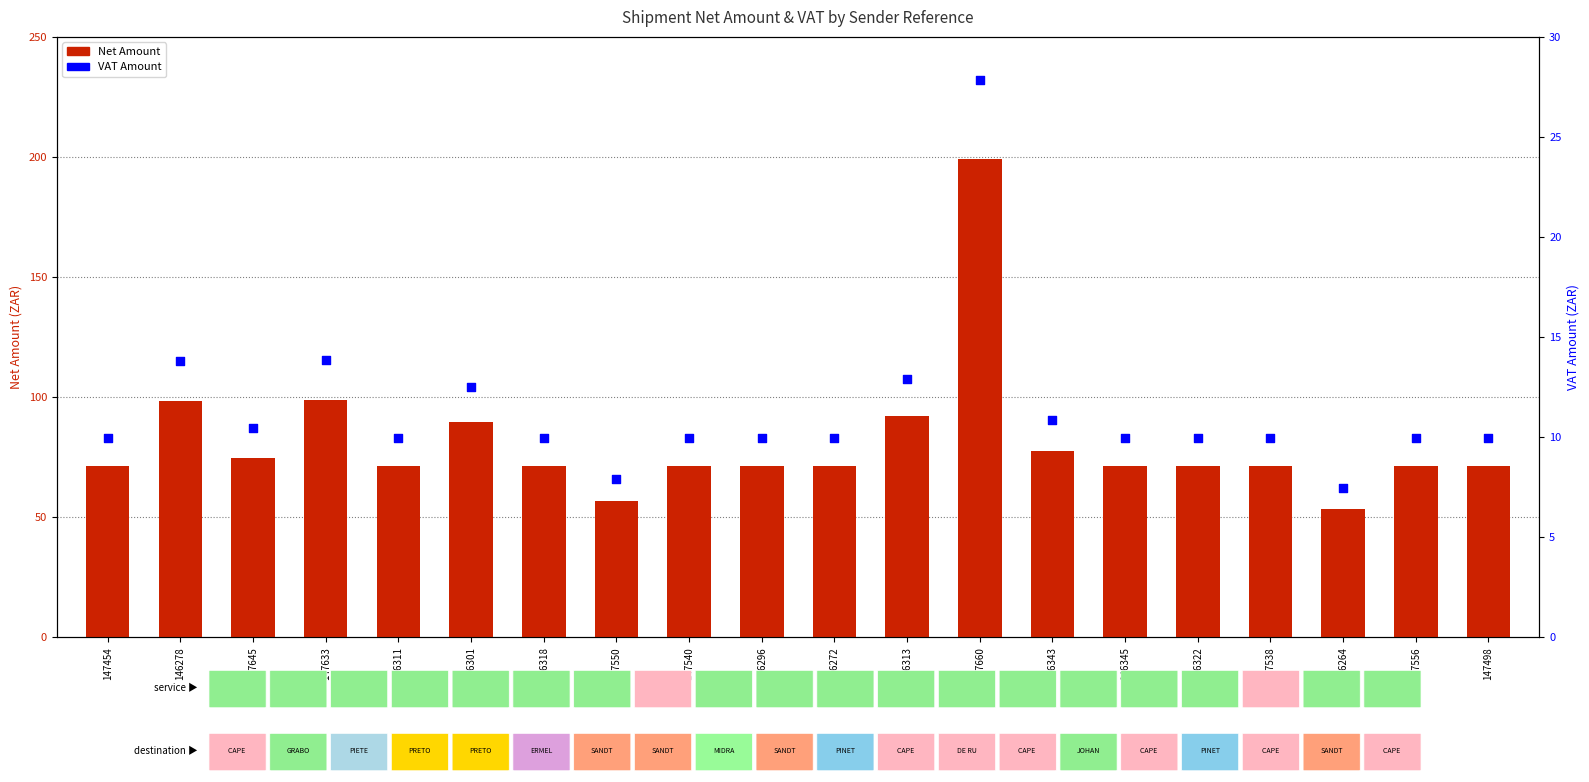

Which series has the largest Y range (max minus min)?

Net Amount